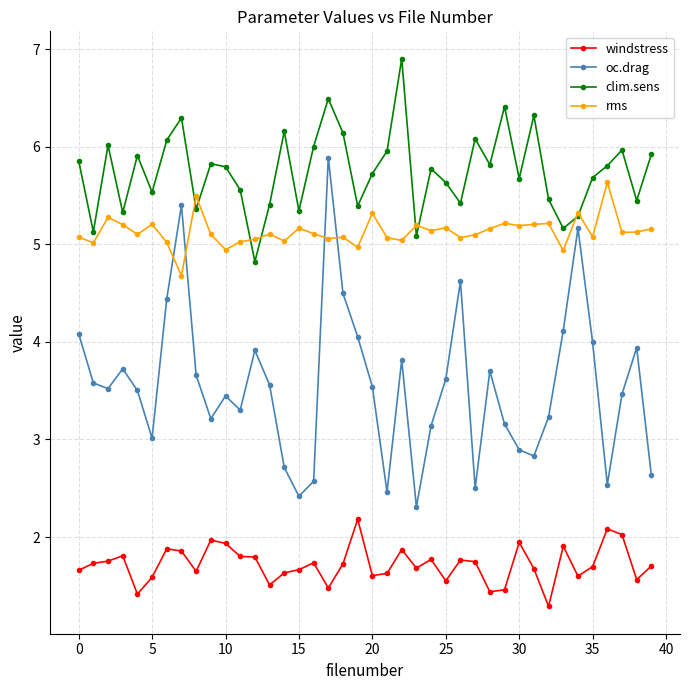

Rank the series by their average value, from highest to lowest.

clim.sens, rms, oc.drag, windstress